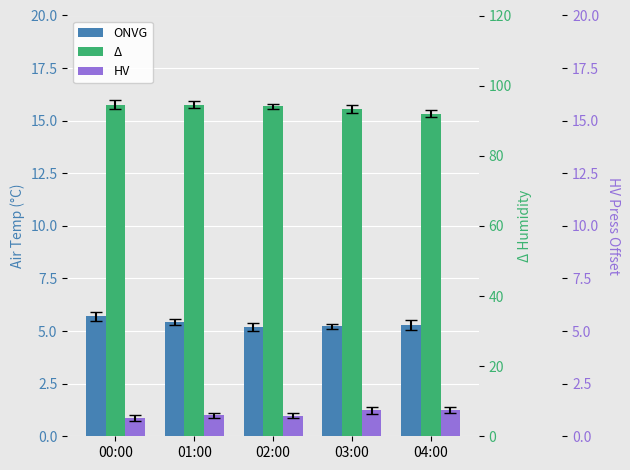

Reading left to right, extract all data points from this chart.

Air_Temp_Avg: 00:00=5.7	01:00=5.4	02:00=5.2	03:00=5.2	04:00=5.3
Humidity_Avg: 00:00=94.6	01:00=94.6	02:00=94.1	03:00=93.4	04:00=92.0
Press_Avg (offset): 00:00=0.9	01:00=1.0	02:00=1.0	03:00=1.2	04:00=1.3